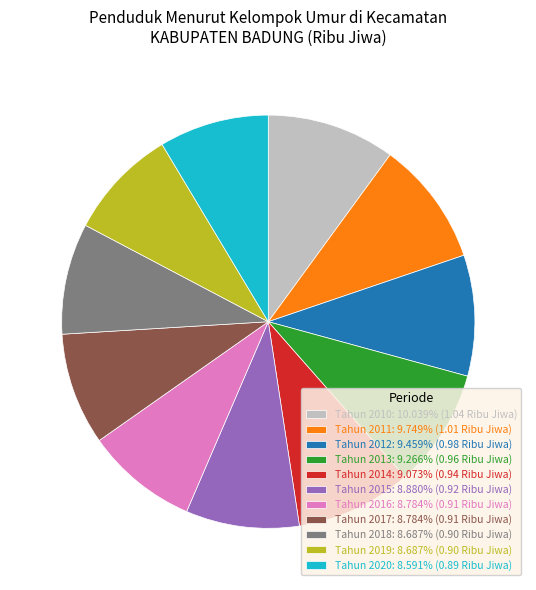

Is Tahun 2010: 10.039% (1.04 Ribu Jiwa) the majority of the pie?

No